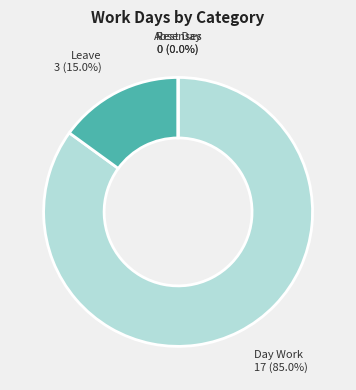

Is Absenses the majority of the pie?

No